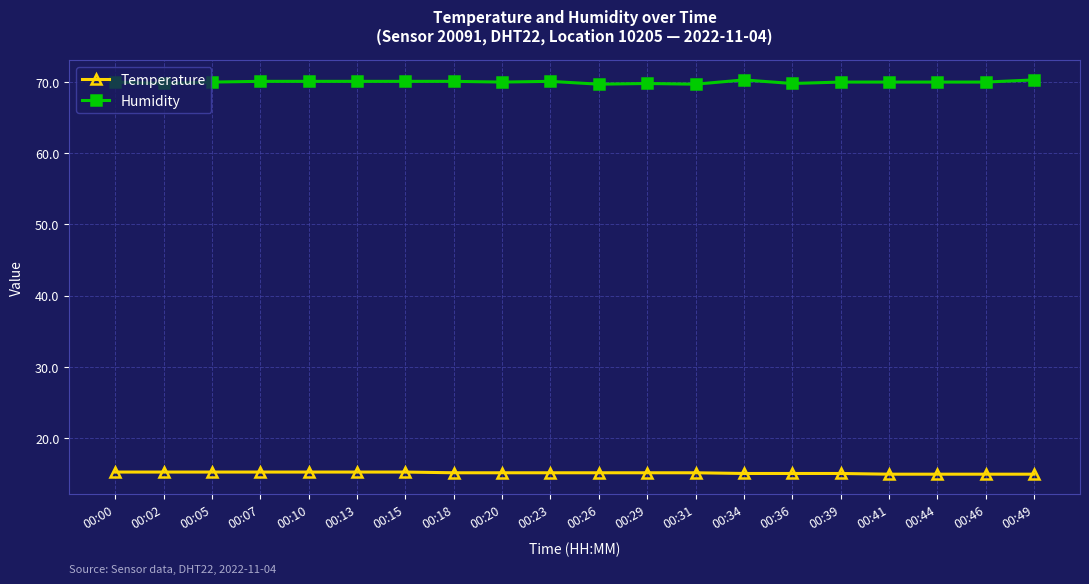

True or false: Temperature and Humidity cross at least once.

False